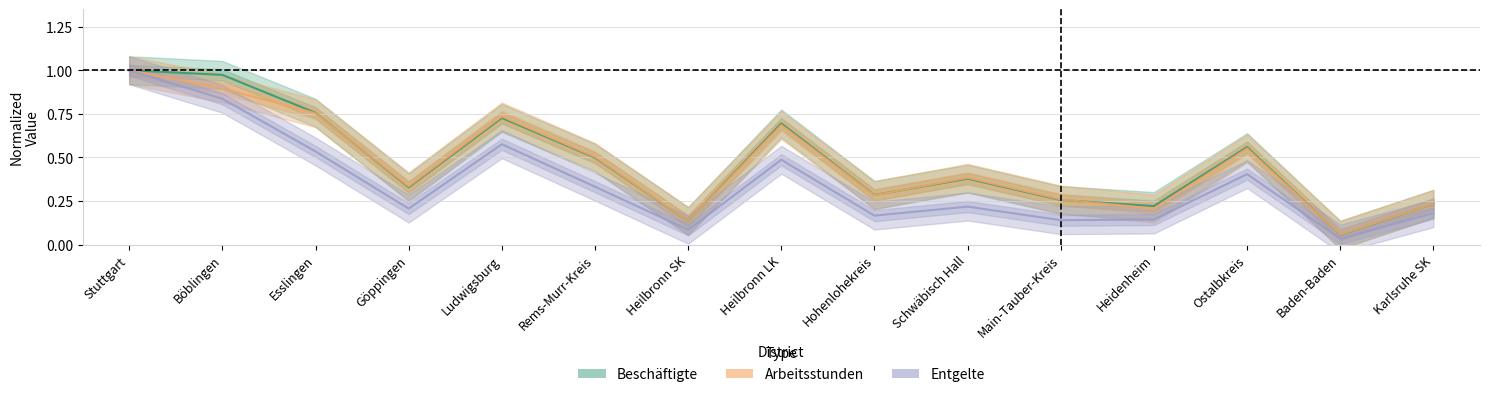

What is the approximate value of Beschäftigte at Ludwigsburg?

0.7